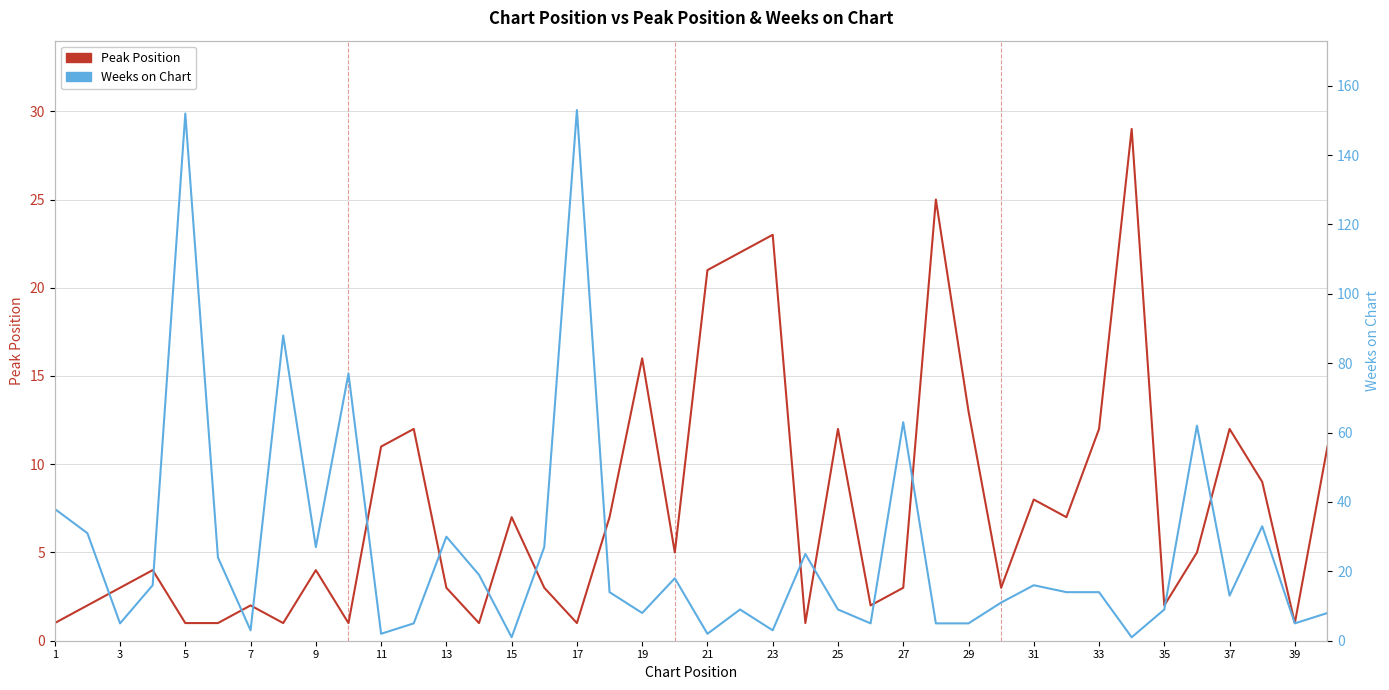

Reading left to right, transcribe all the data shown in this chart.

Peak Position: 1	2	3	4	1	1	2	1	4	1	11	12	3	1	7	3	1	7	16	5	21	22	23	1	12	2	3	25	13	3	8	7	12	29	2	5	12	9	1	11
Weeks on Chart: 38	31	5	16	152	24	3	88	27	77	2	5	30	19	1	27	153	14	8	18	2	9	3	25	9	5	63	5	5	11	16	14	14	1	9	62	13	33	5	8